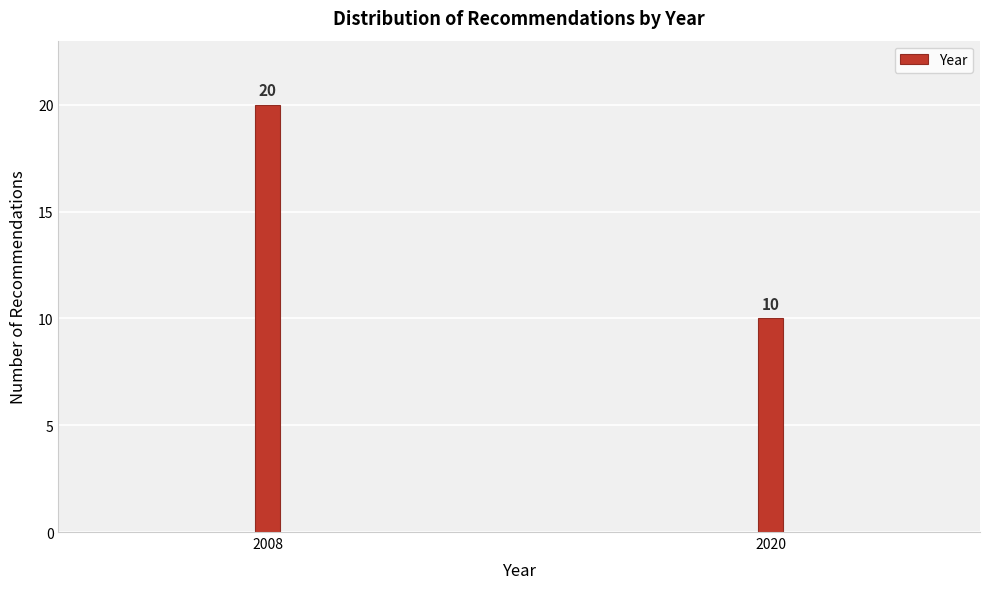

Reading left to right, transcribe all the data shown in this chart.

20	10